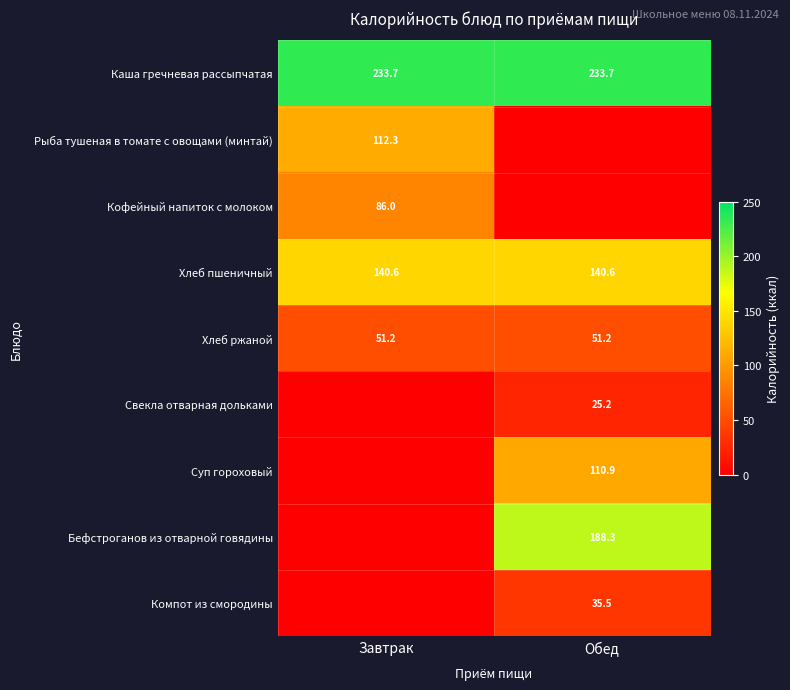

What is the spread (max minus min) of values at Обед?

233.7